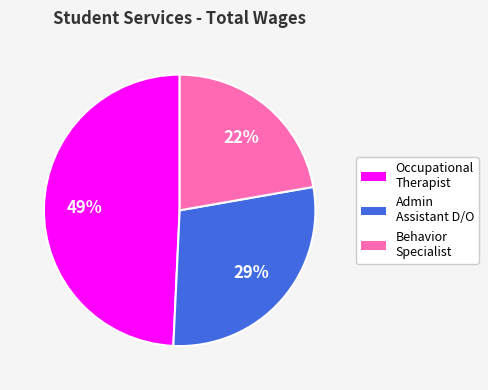

True or false: Behavior Specialist accounts for 7% of the total.

False